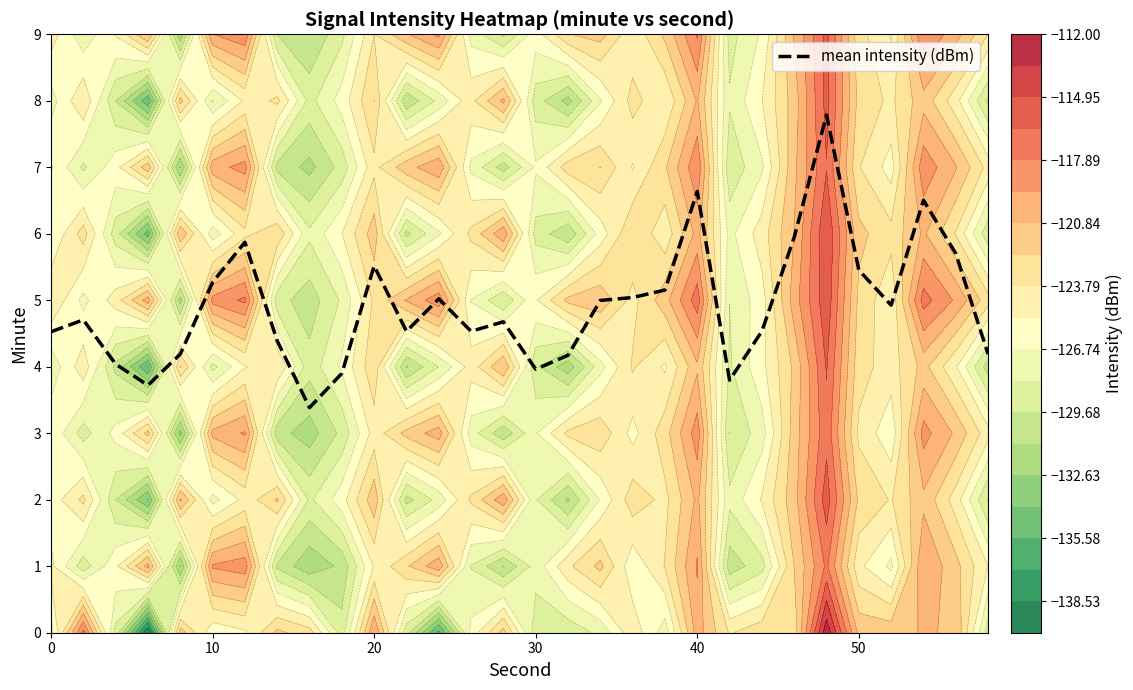

The value of mean intensity (dBm) at 40 is 6.6. True or false?

True